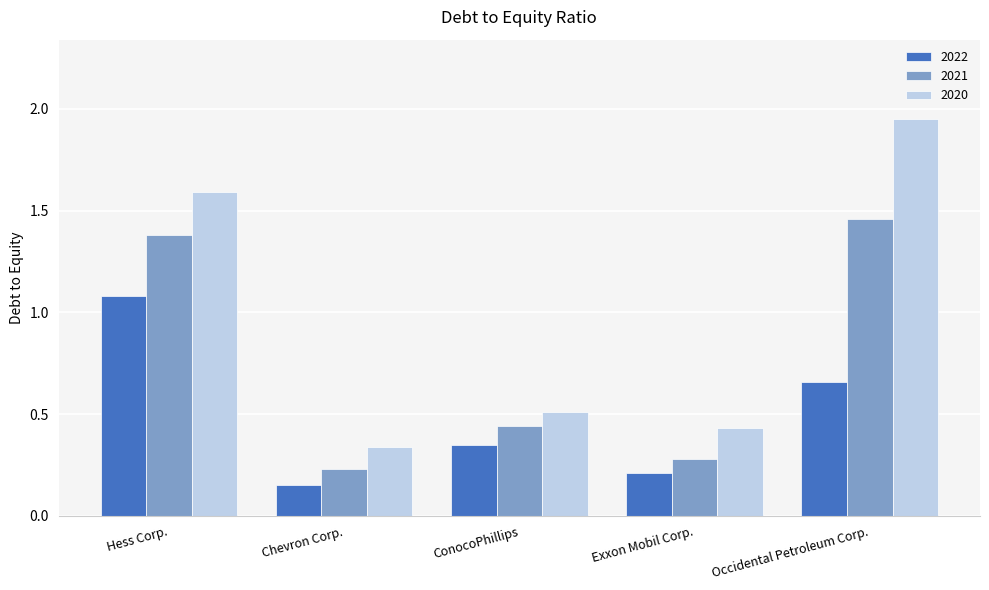

Count the 2021 values in the range 0 to 1.

3